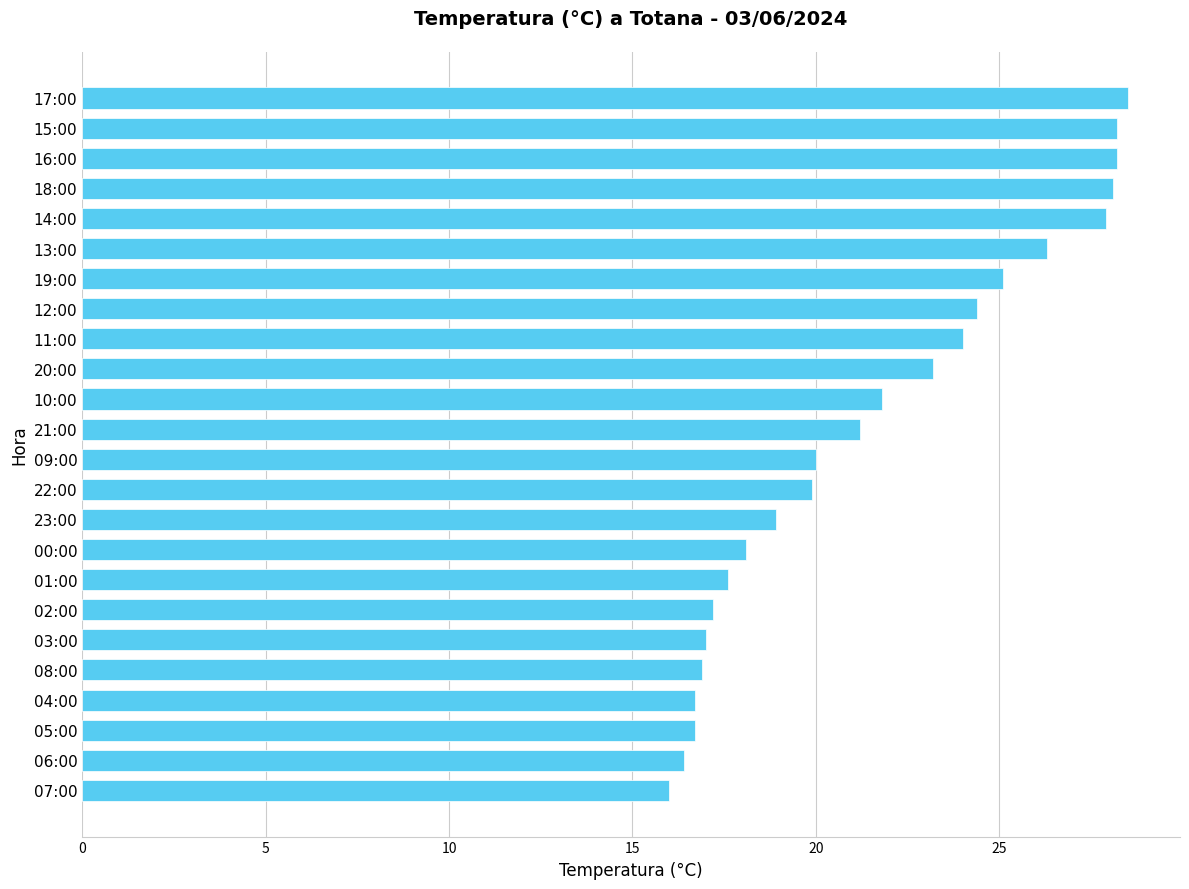

Read the value at 03:00.

17.0